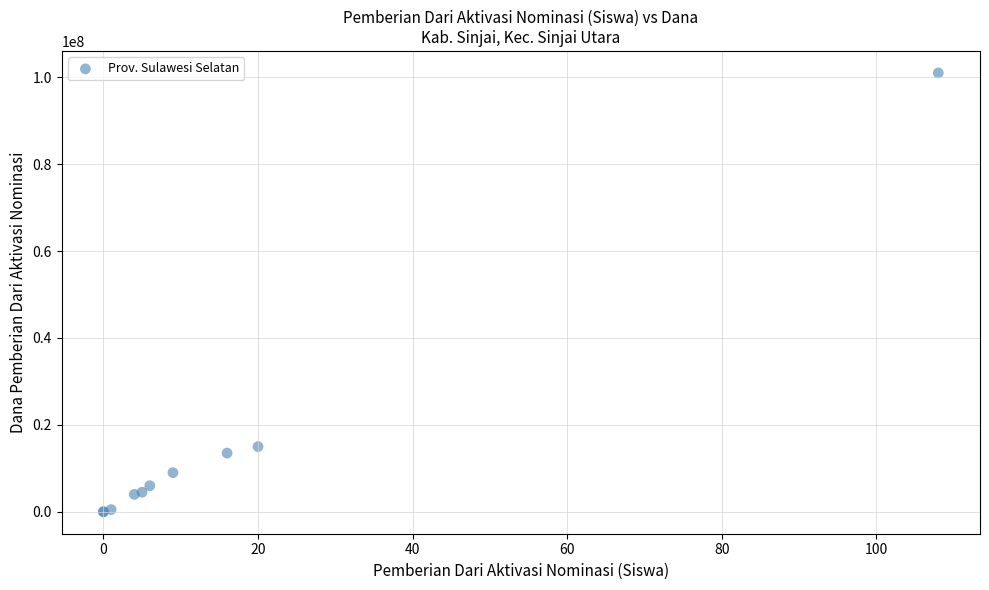

What Y value in the scatter plot is closest to 50500000?

15000000